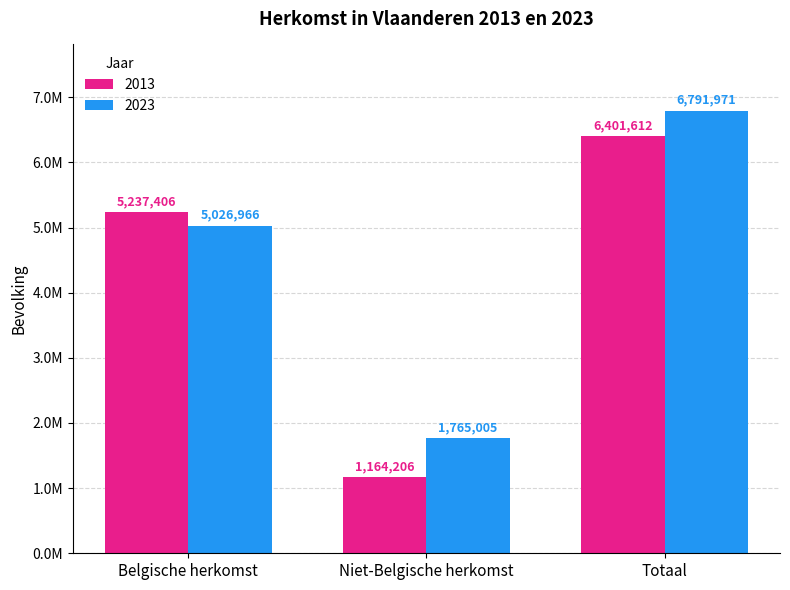

What are all the series names shown in the legend?

2013, 2023